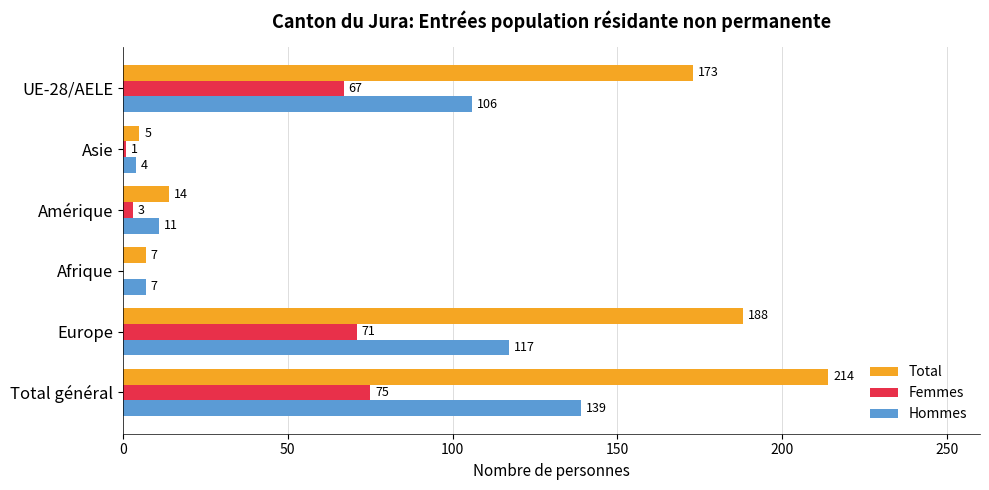

What are all the series names shown in the legend?

Total, Femmes, Hommes